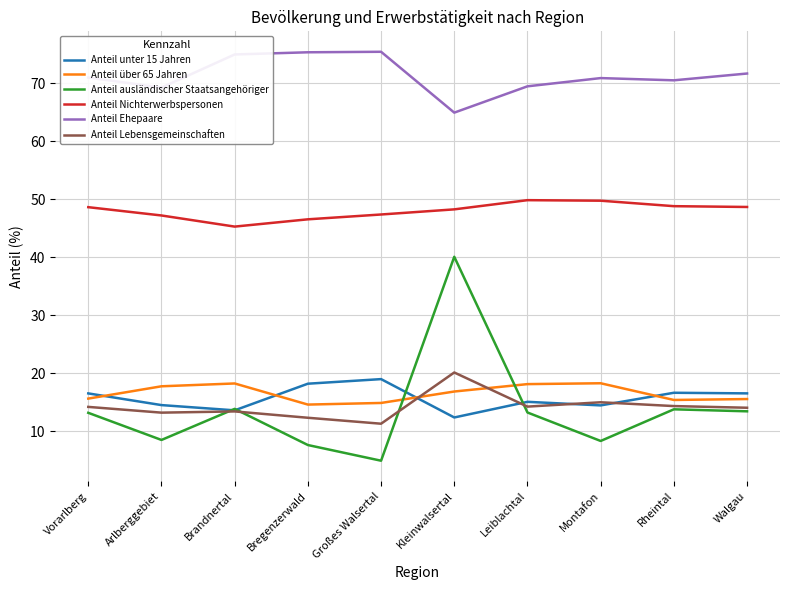

True or false: Anteil Lebensgemeinschaften and Anteil Ehepaare intersect in this chart.

False